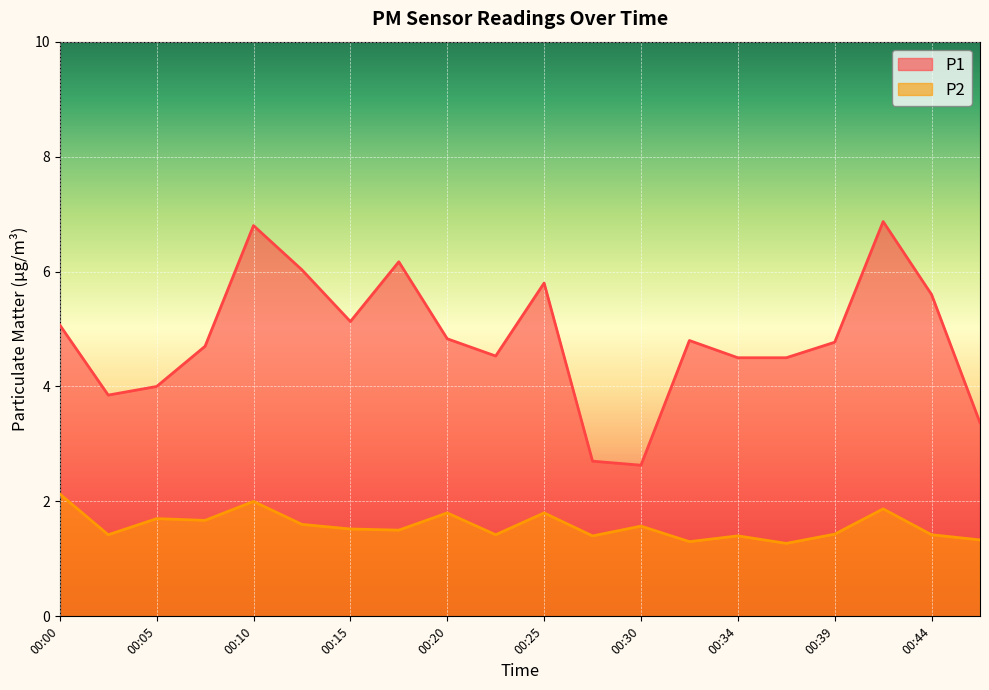

What value does the P1 series have at 00:25?

5.8